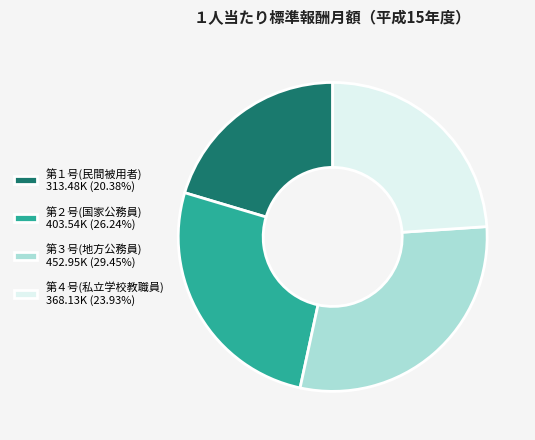

Combined, do 第２号(国家公務員) 403.54K (26.24%) and 第１号(民間被用者) 313.48K (20.38%) account for over 50%?

No